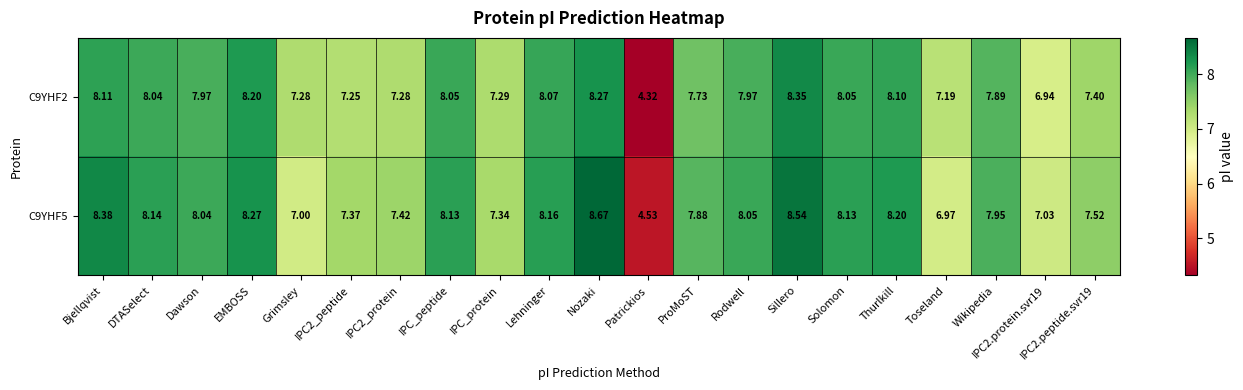

Which label corresponds to the smallest value in the chart?

Patrickios